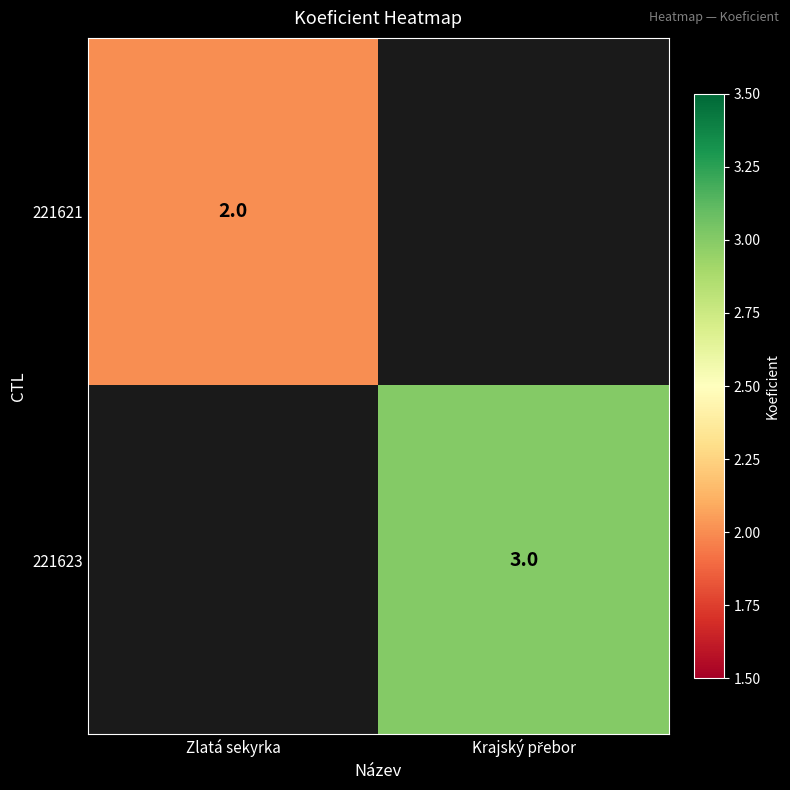

The 221621 series shows 2 at Zlatá sekyrka. True or false?

True